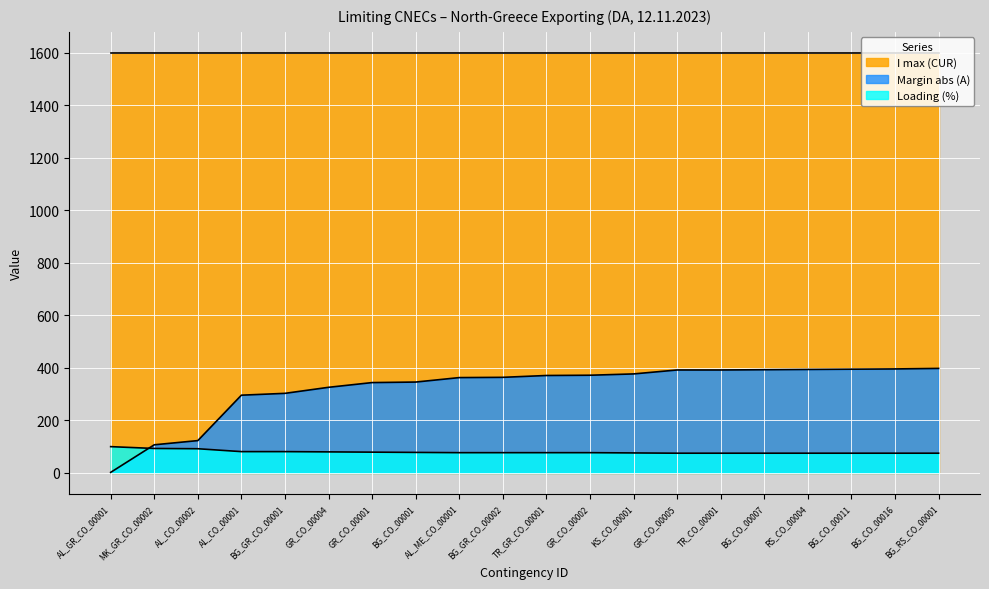

Which category has the lowest value in the Margin (A) series?

AL_GR_CO_00001